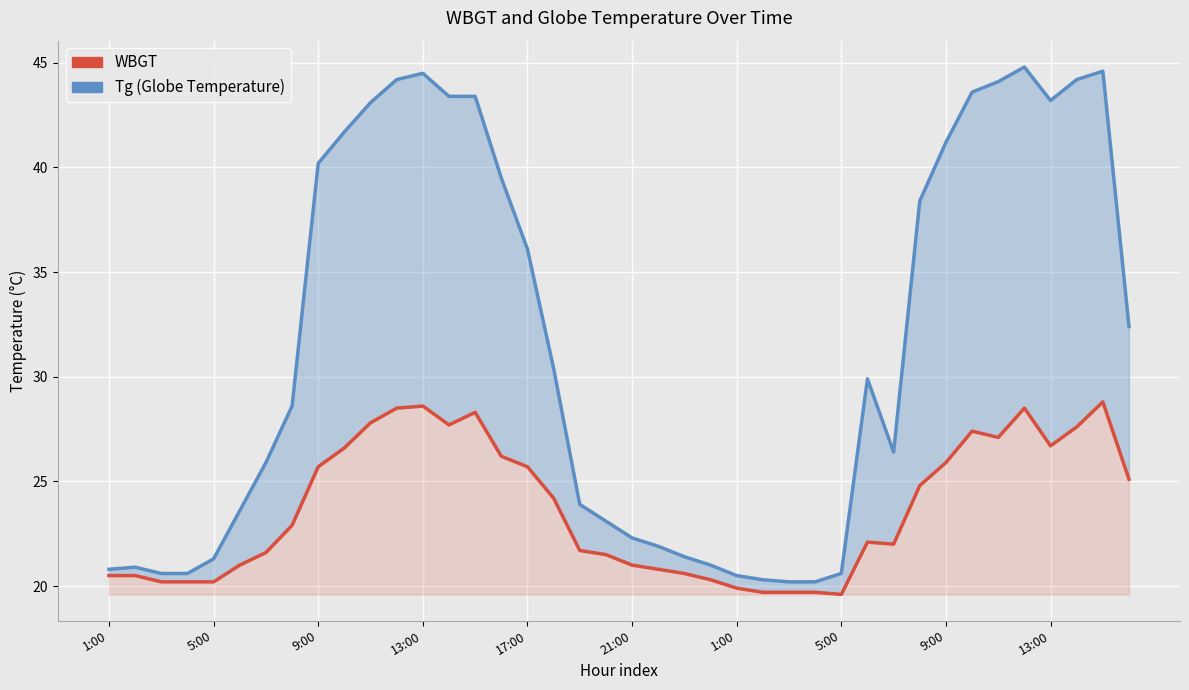

True or false: Tg and WBGT cross at least once.

False